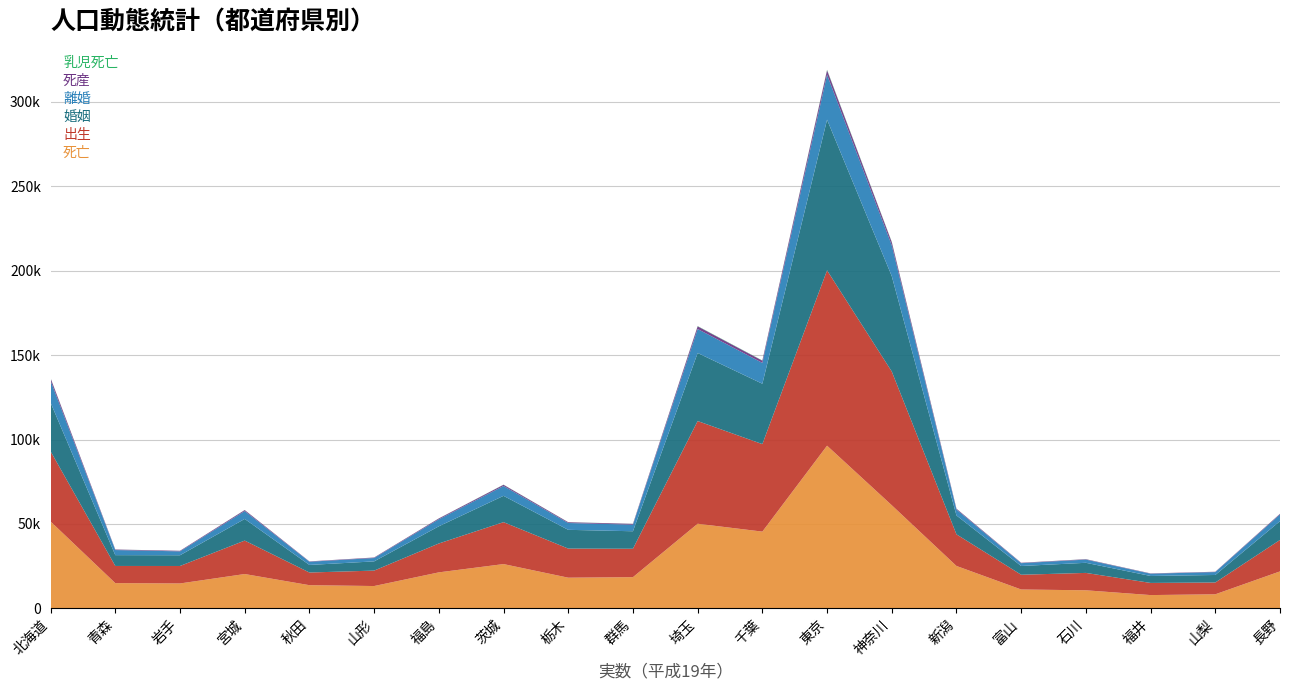

Reading left to right, what are all the values shown in this chart?

死亡: 北海道=51456	青森=14968	岩手=14768	宮城=20347	秋田=13743	山形=13242	福島=21339	茨城=26244	栃木=18184	群馬=18498	埼玉=50134	千葉=45473	東京=96354	神奈川=61093	新潟=25126	富山=11194	石川=10717	福井=7886	山梨=8347	長野=21910
出生: 北海道=41550	青森=10162	岩手=10344	宮城=19810	秋田=7502	山形=9139	福島=17101	茨城=24829	栃木=17233	群馬=16817	埼玉=60818	千葉=51821	東京=103837	神奈川=79193	新潟=18724	富山=8728	石川=10294	福井=7191	山梨=6988	長野=18618
婚姻: 北海道=28825	青森=6405	岩手=6354	宮城=12824	秋田=4484	山形=5461	福島=10178	茨城=15582	栃木=11108	群馬=10370	埼玉=40304	千葉=35751	東京=89243	神奈川=56487	新潟=11192	富山=5184	石川=5990	福井=4124	山梨=4454	長野=11141
離婚: 北海道=12956	青森=3014	岩手=2308	宮城=4665	秋田=1894	山形=1988	福島=4159	茨城=5824	栃木=4041	群馬=3914	埼玉=14201	千葉=12352	東京=26627	神奈川=18265	新潟=3506	富山=1674	石川=1886	福井=1334	山梨=1723	長野=3938
死産: 北海道=1481	青森=311	岩手=332	宮城=579	秋田=199	山形=294	福島=490	茨城=719	栃木=462	群馬=468	埼玉=1580	千葉=1307	東京=2621	神奈川=1847	新潟=476	富山=233	石川=237	福井=178	山梨=185	長野=400
乳児死亡: 北海道=111	青森=26	岩手=23	宮城=48	秋田=14	山形=23	福島=44	茨城=80	栃木=50	群馬=41	埼玉=147	千葉=135	東京=278	神奈川=226	新潟=43	富山=27	石川=36	福井=22	山梨=13	長野=36